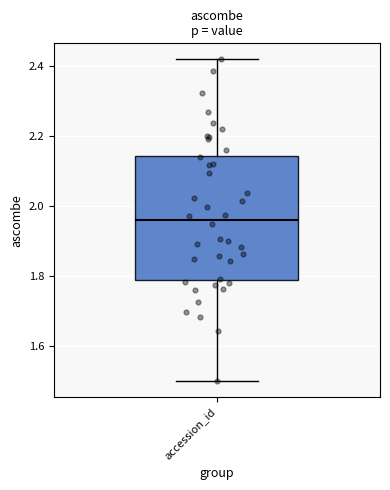

Where does the lower whisker of the box for accession_id end on the y-axis? The values are not printed on the chart, so give them approximately, as read against the axis.

1.50